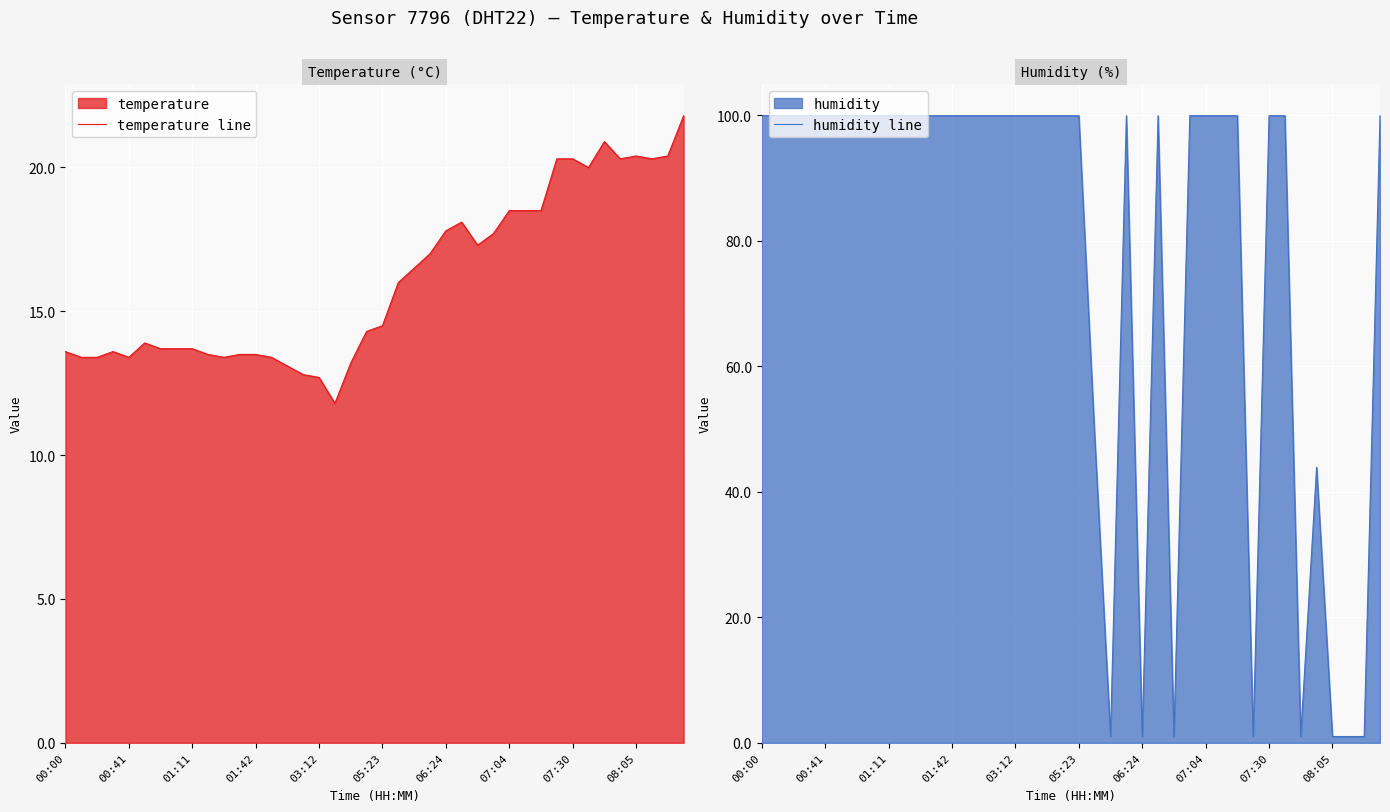

Which category has the highest value in the humidity line series?

00:00